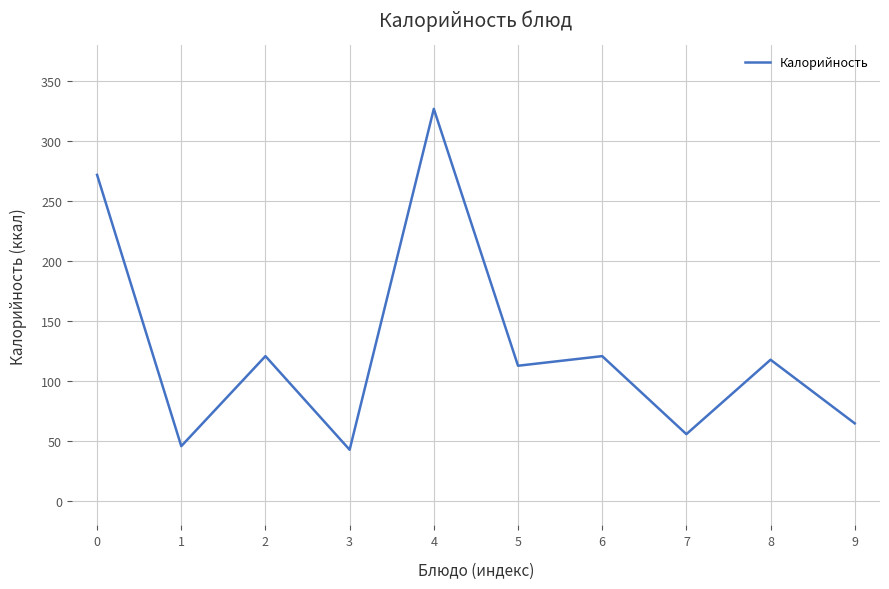

What is the approximate value at 1?

46